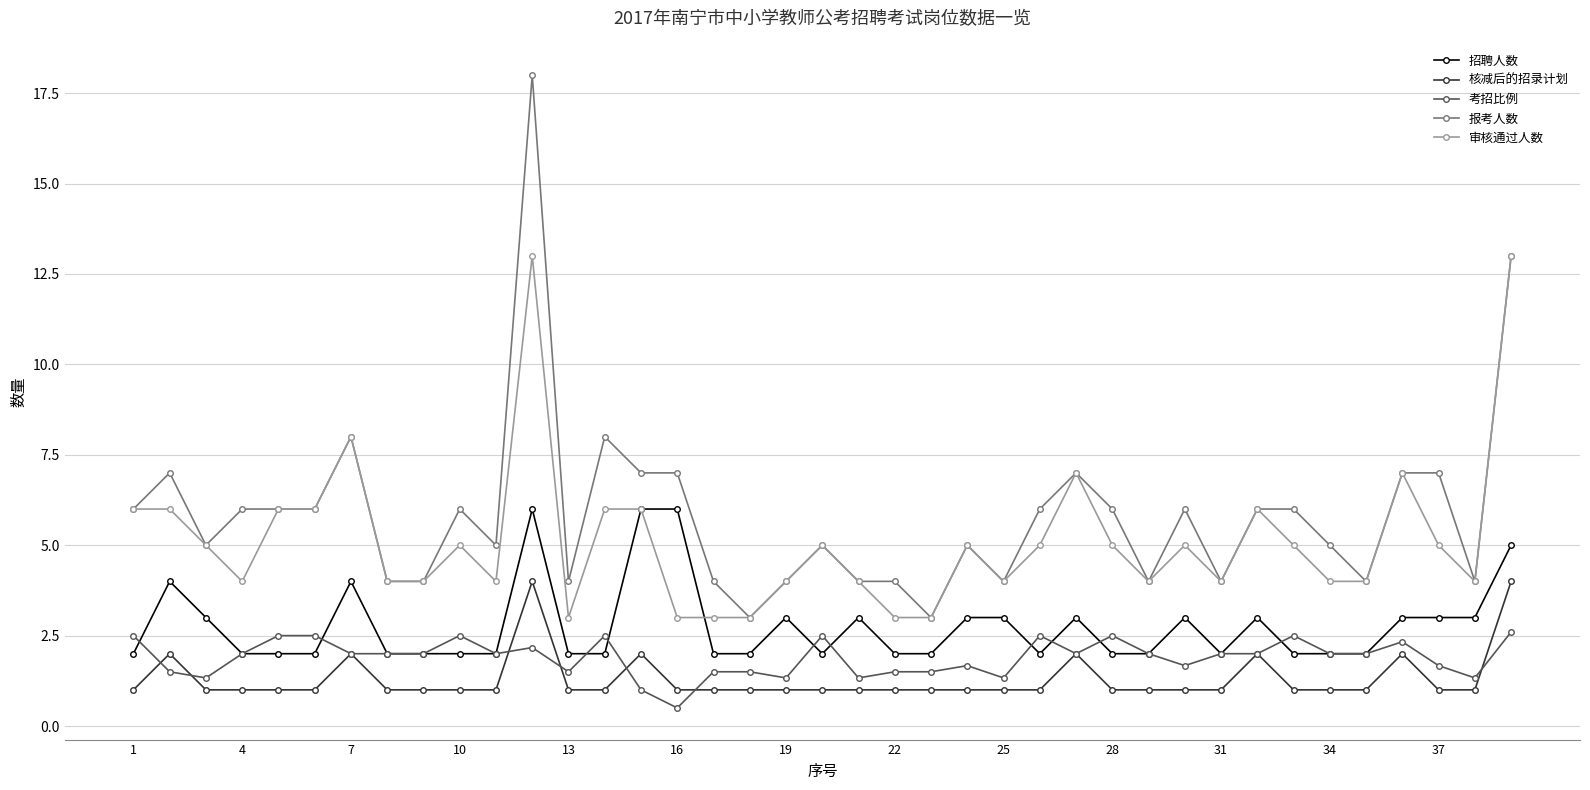

List the series in order of their peak value, highest first.

报考人数, 审核通过人数, 招聘人数, 核减后的招录计划, 考招比例